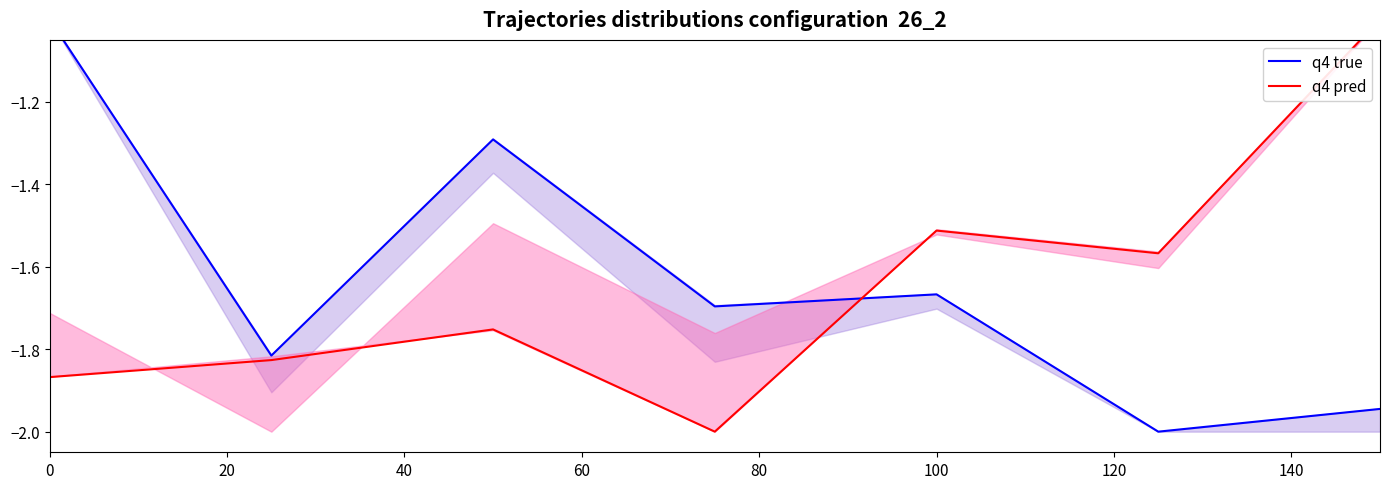

Is this an area chart (filled region under the line)?

No